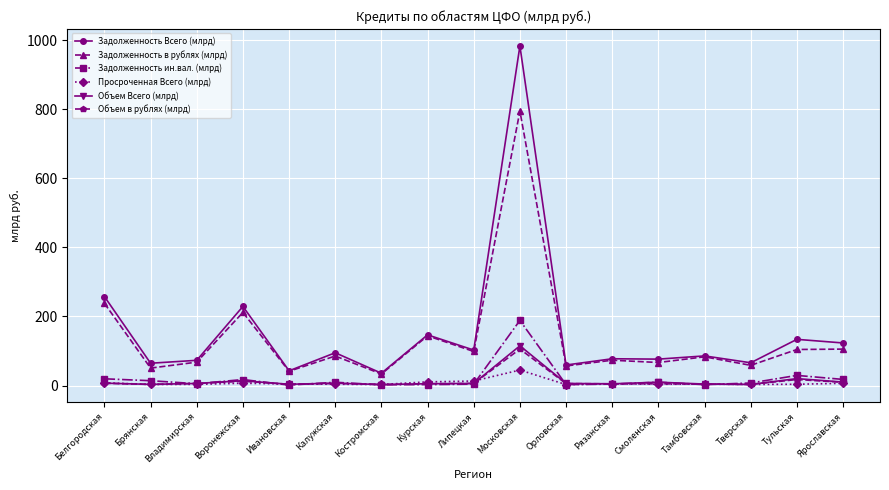

What is the sum of all Задолженность Всего (млрд) values?

2652.2